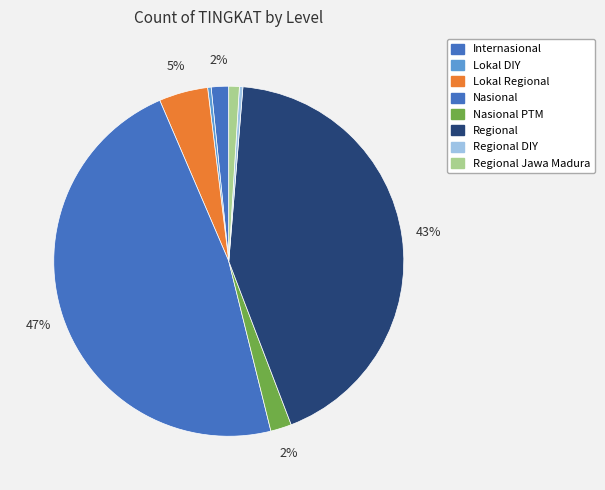

Which category has the biggest portion of the pie?

Nasional